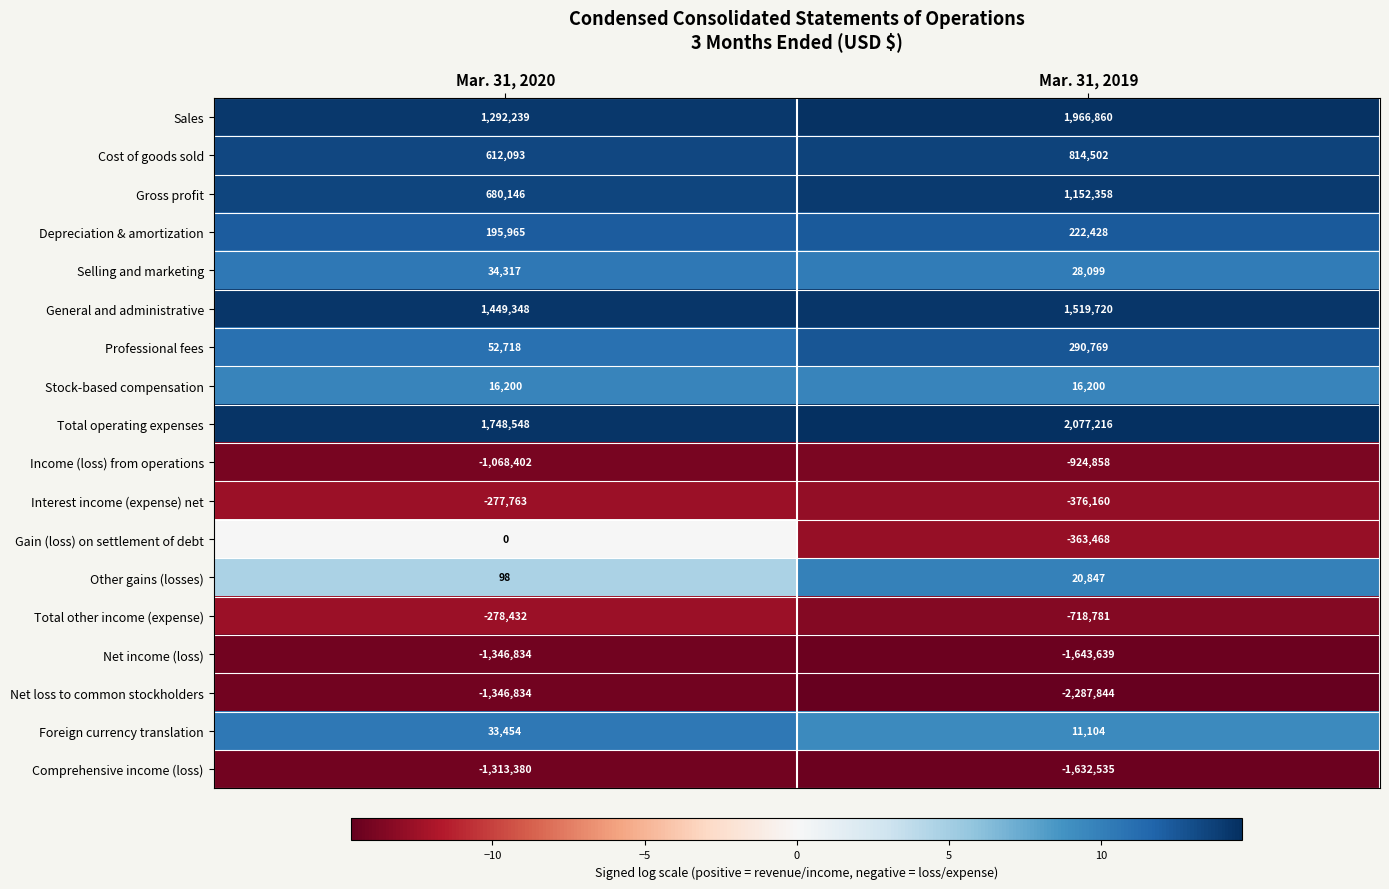

Is it true that Total other income (expense) equals -718781 at Mar. 31, 2019?

True